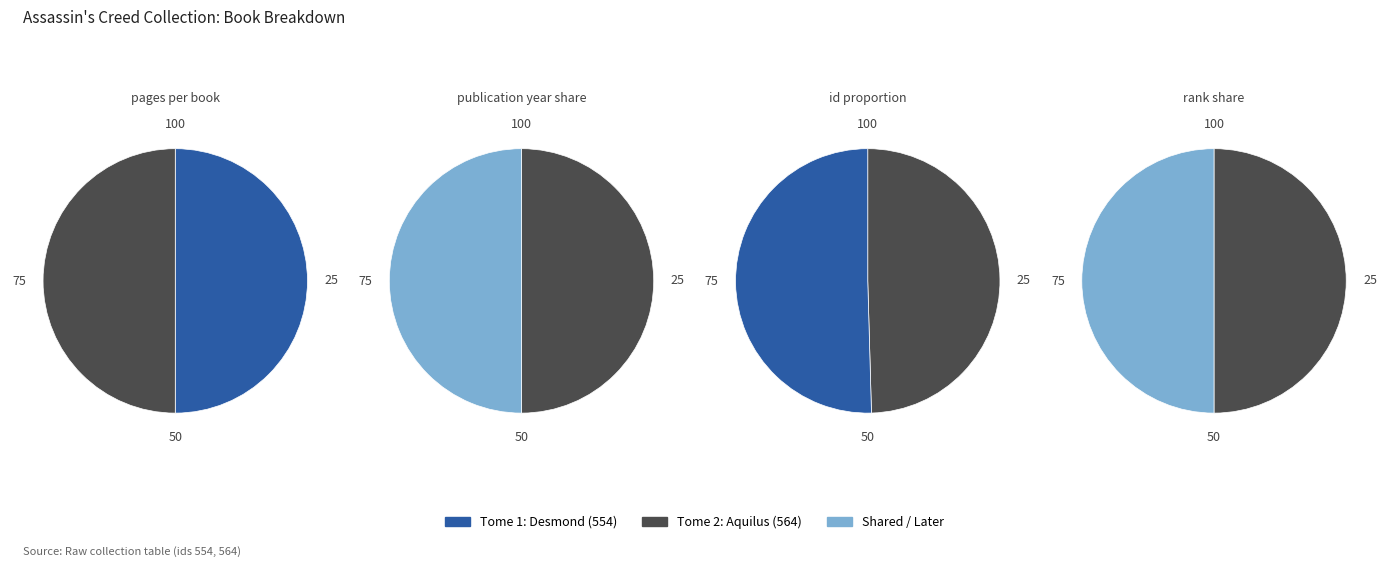

True or false: pages accounts for 1% of the total.

False